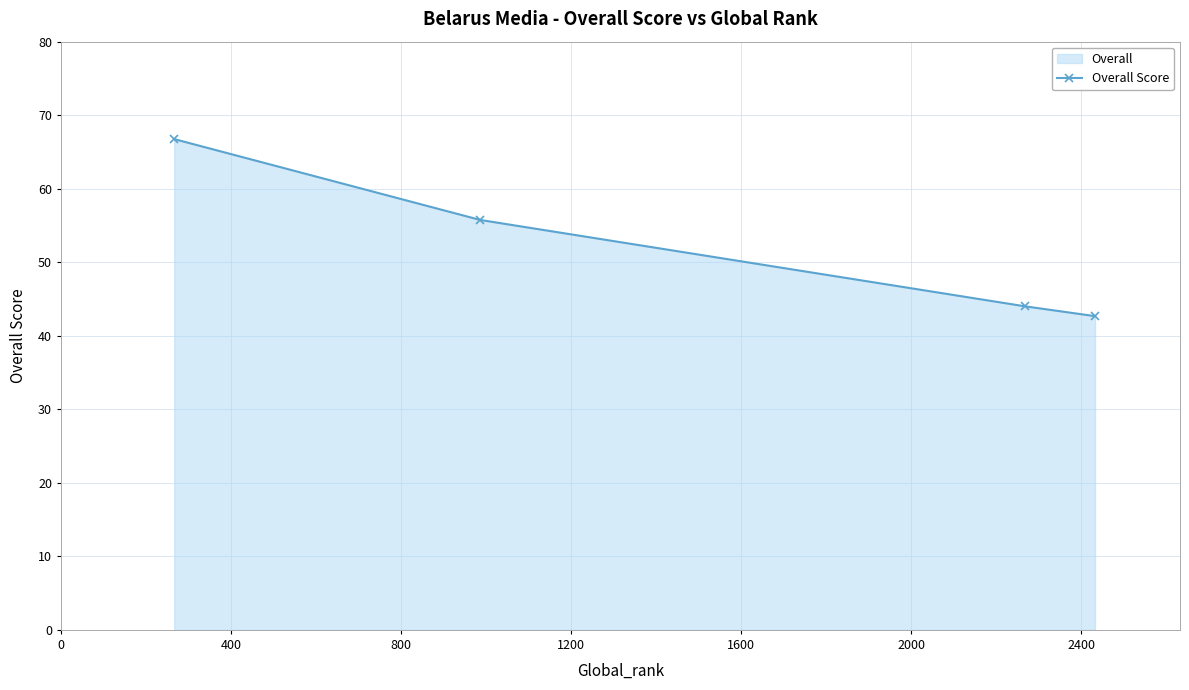

What is the value of the 3rd point from the left?

44.0